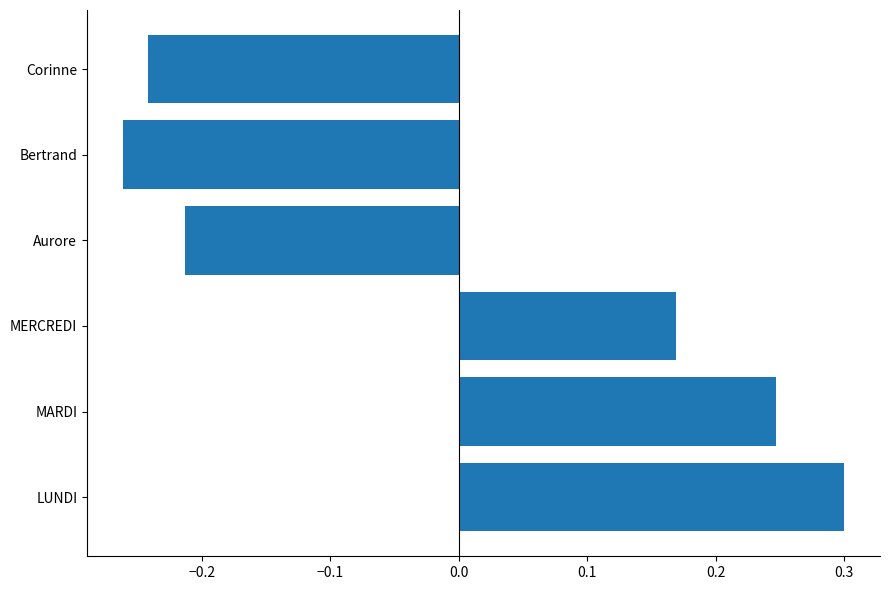

Which has a higher value, LUNDI or MARDI?

LUNDI